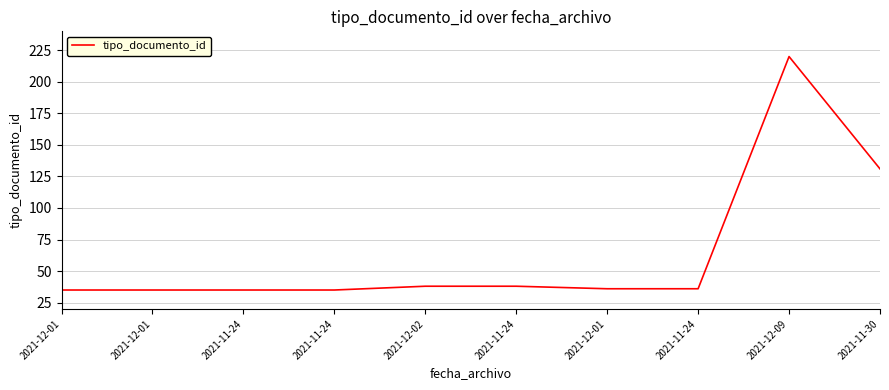

How many lines are shown in the chart?

1